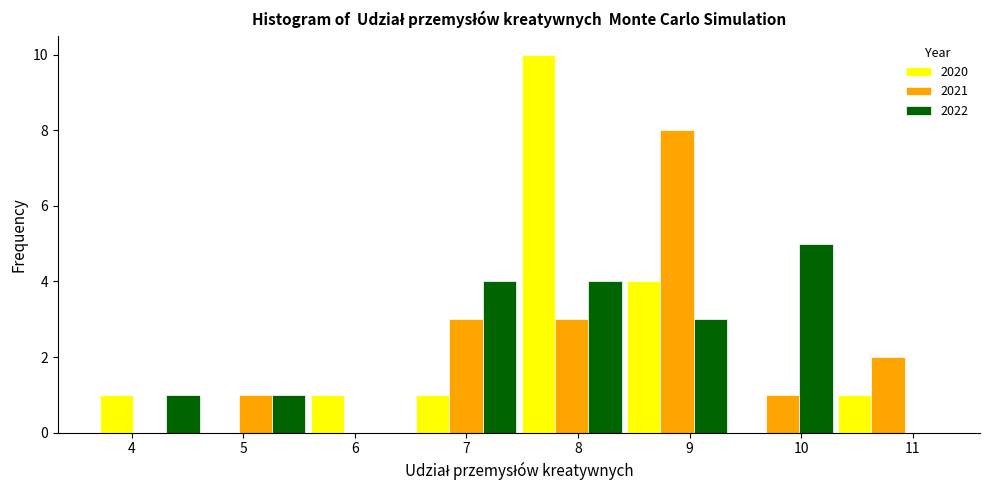

Reading left to right, transcribe this chart: for each range on the x-axis, give the height of each series' bar. Neither the bar edges nor the heights are printed on the chart, so give them approximately, as read against the axes.

3.7 to 4.6: 2020=1	2021=0	2022=1
4.6 to 5.6: 2020=0	2021=1	2022=1
5.6 to 6.5: 2020=1	2021=0	2022=0
6.5 to 7.5: 2020=1	2021=3	2022=4
7.5 to 8.4: 2020=10	2021=3	2022=4
8.4 to 9.4: 2020=4	2021=8	2022=3
9.4 to 10.3: 2020=0	2021=1	2022=5
10.3 to 11.3: 2020=1	2021=2	2022=0